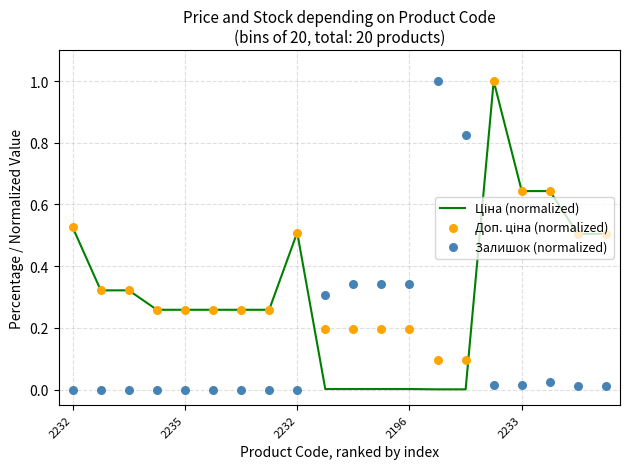

Which series reaches the maximum Y coordinate?

Ціна (normalized)